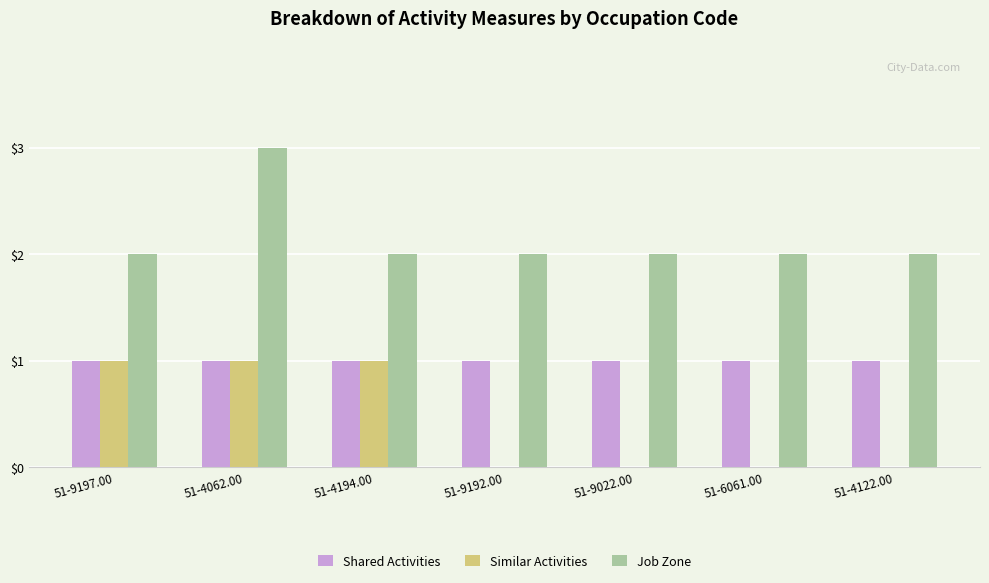

Is it true that Shared Activities equals 0 at 51-9022.00?

False